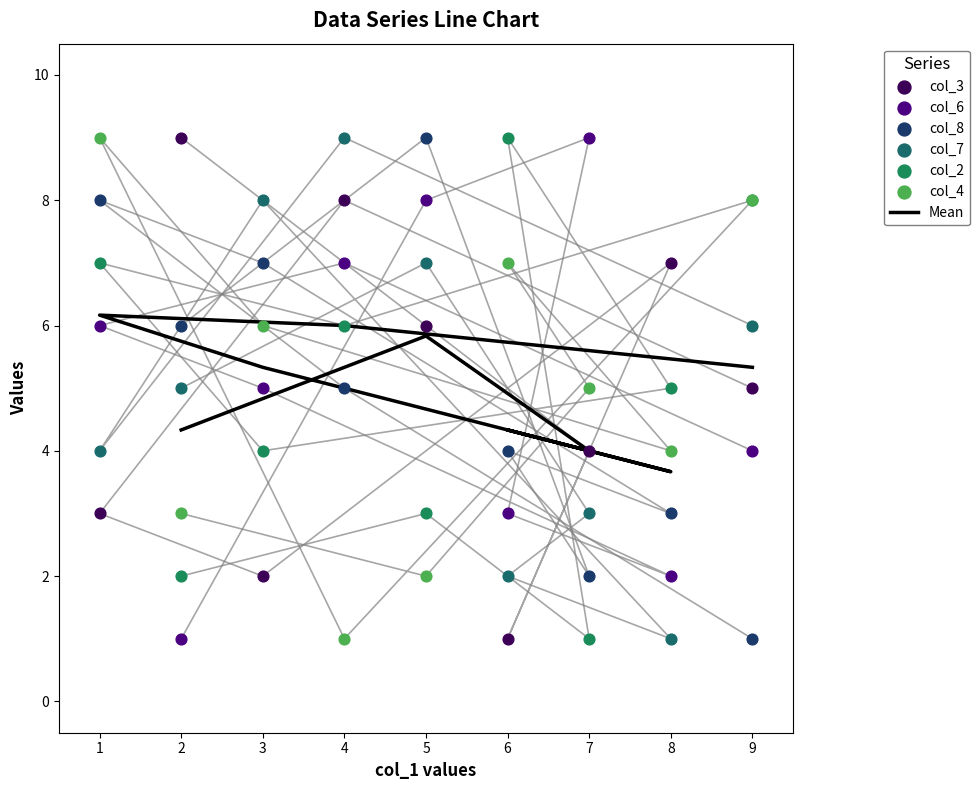

Which series has the largest total across all categories?

col_3